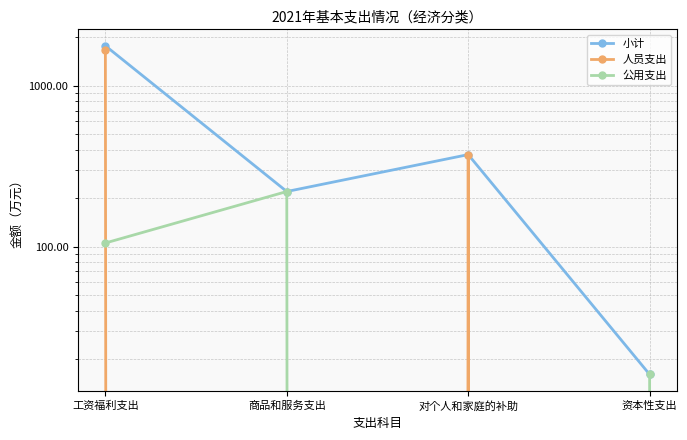

At which category is the sum across all series the highest?

工资福利支出